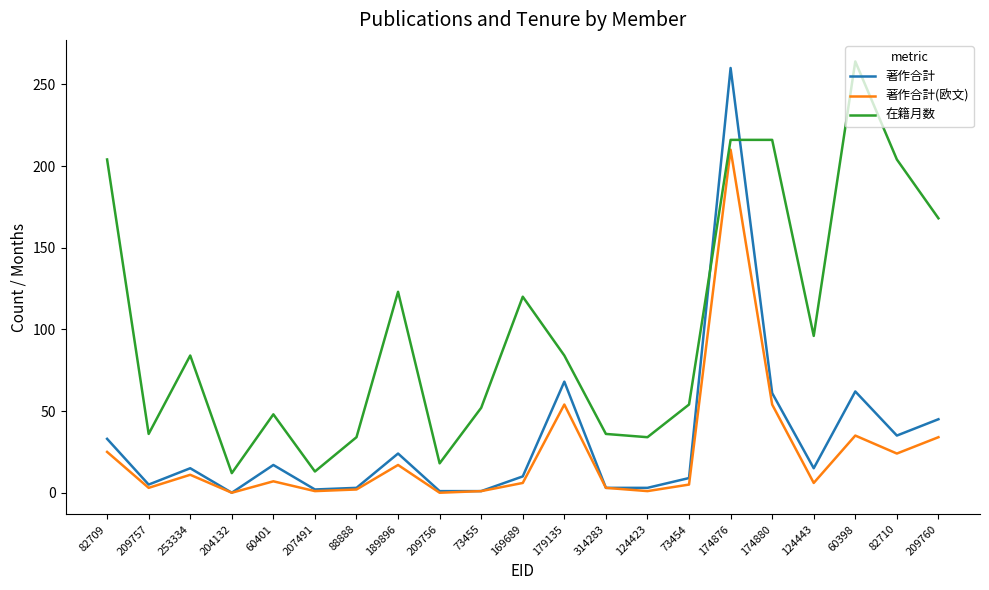

How many lines are shown in the chart?

3